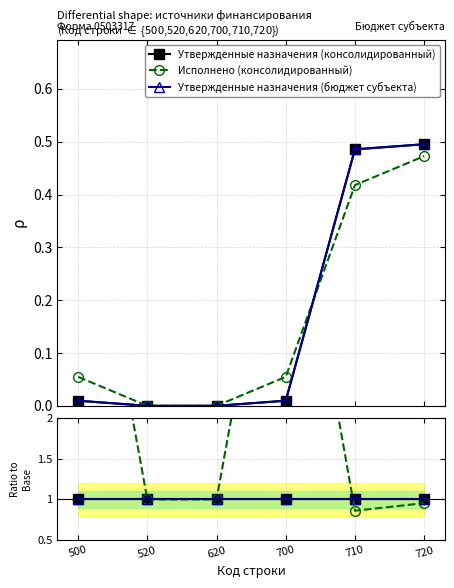

Reading left to right, transcribe all the data shown in this chart.

Утвержденные назначения (консолидированный): 1.0	1.0	1.0	1.0	1.0	1.0
Исполнено (консолидированный): 5.7	1.0	1.0	5.7	0.9	1.0
Утвержденные назначения (бюджет субъекта): 1.0	1.0	1.0	1.0	1.0	1.0